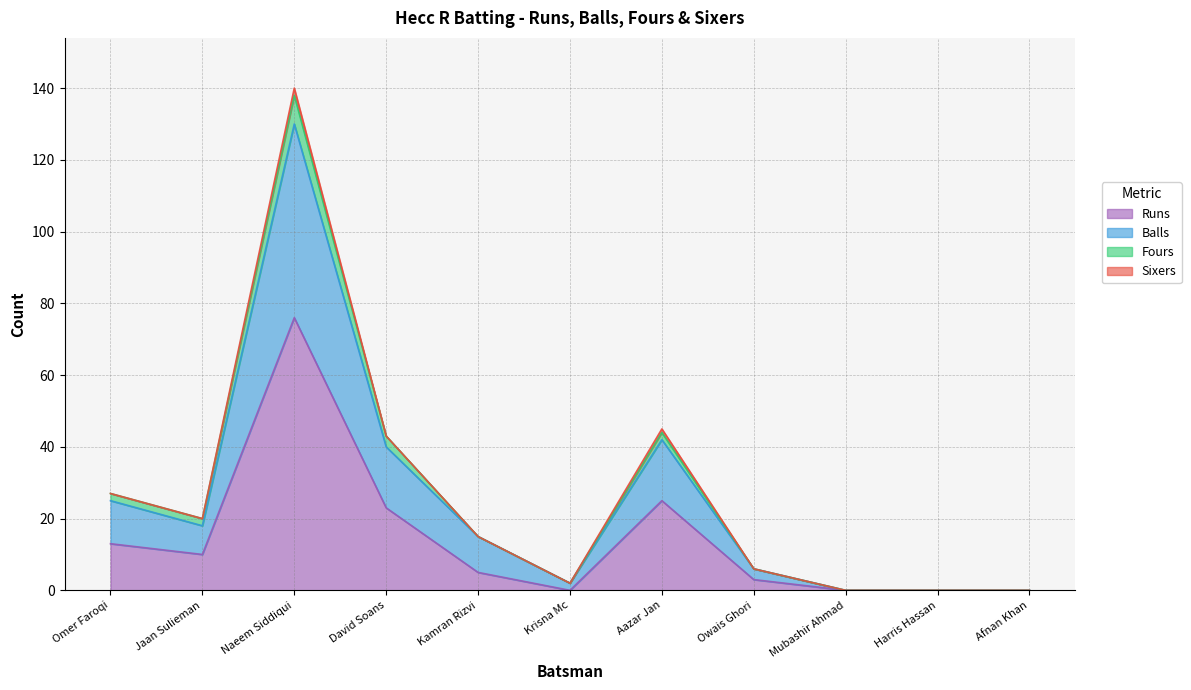

Where is the first local maximum for Runs?

Naeem Siddiqui